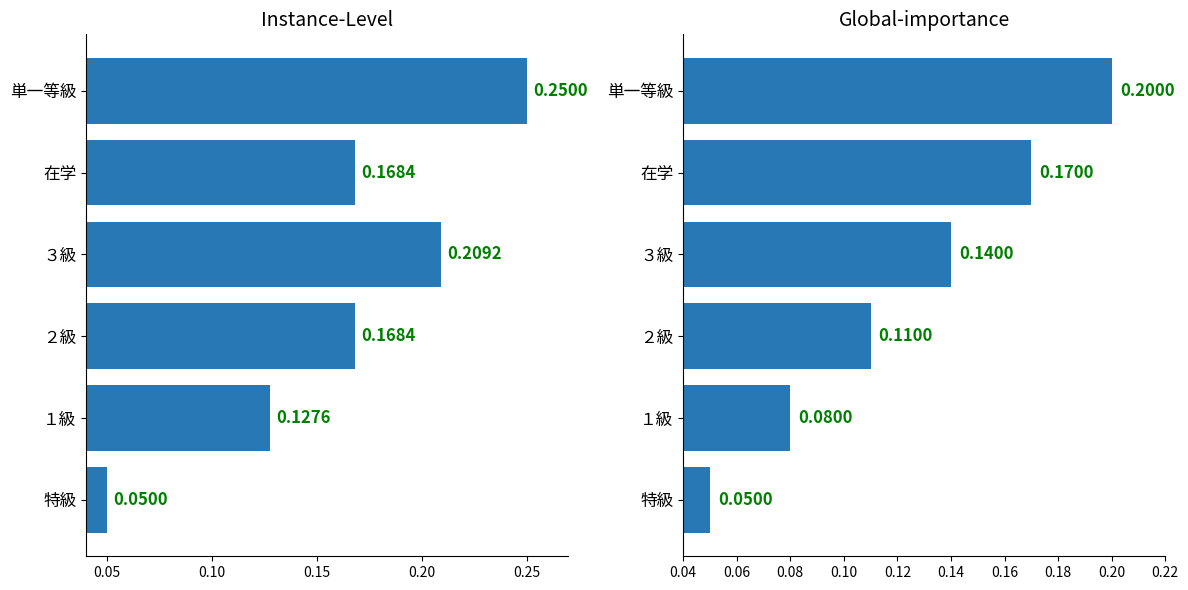

Is the value of Global-importance at 特級 greater than the value of Instance-Level at ２級?

No